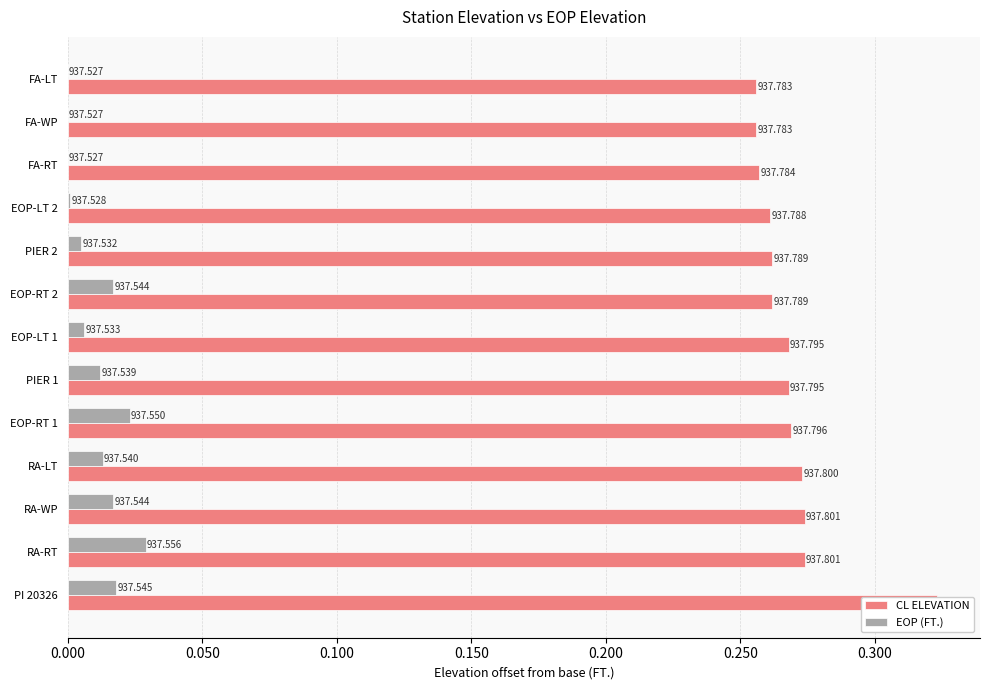

How many values in the EOP (FT.) series exceed 0?

10